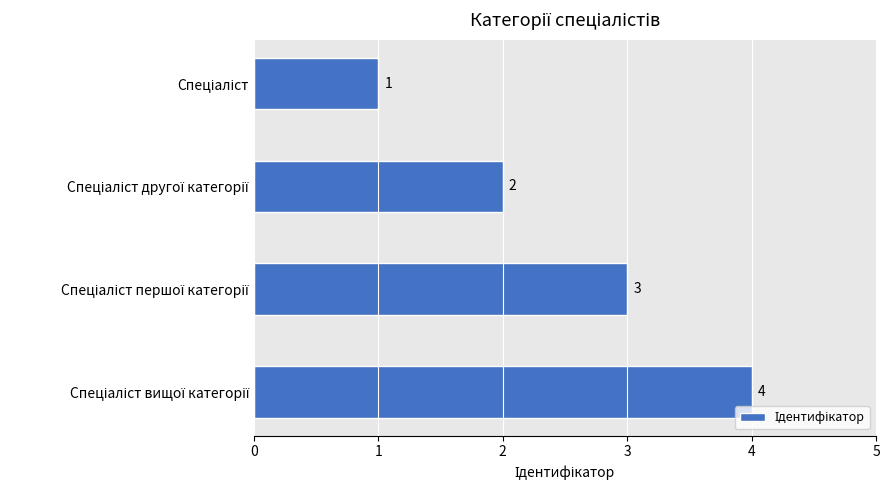

Count the values in the range 2 to 4.

3